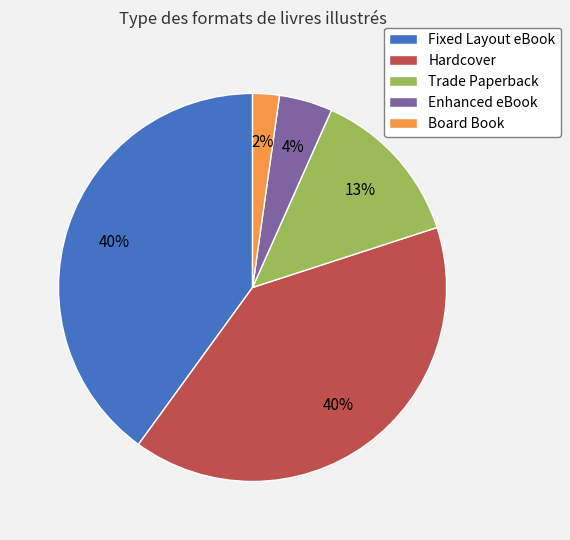

Combined, do Board Book and Fixed Layout eBook account for over 50%?

No